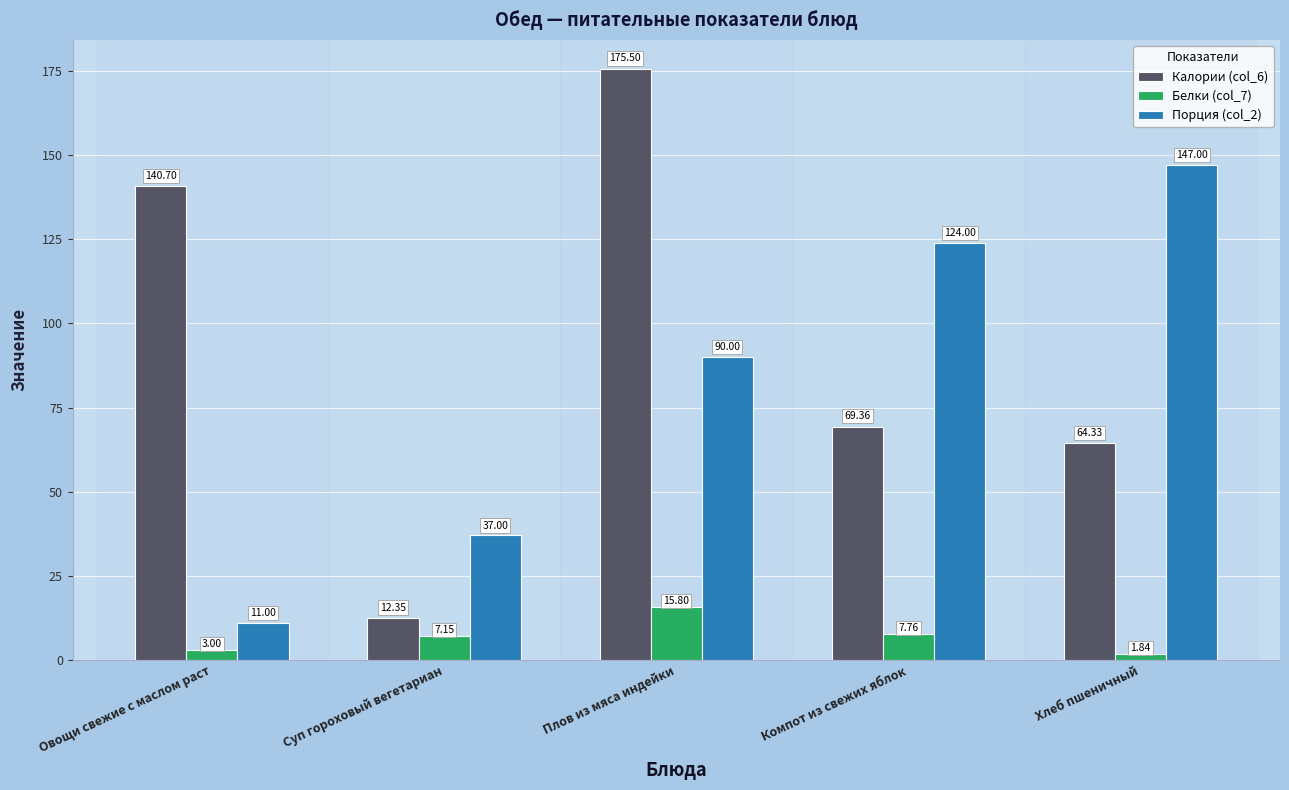

Rank the series at Компот из свежих яблок from highest to lowest value.

Порция (col_2), Калории (col_6), Белки (col_7)